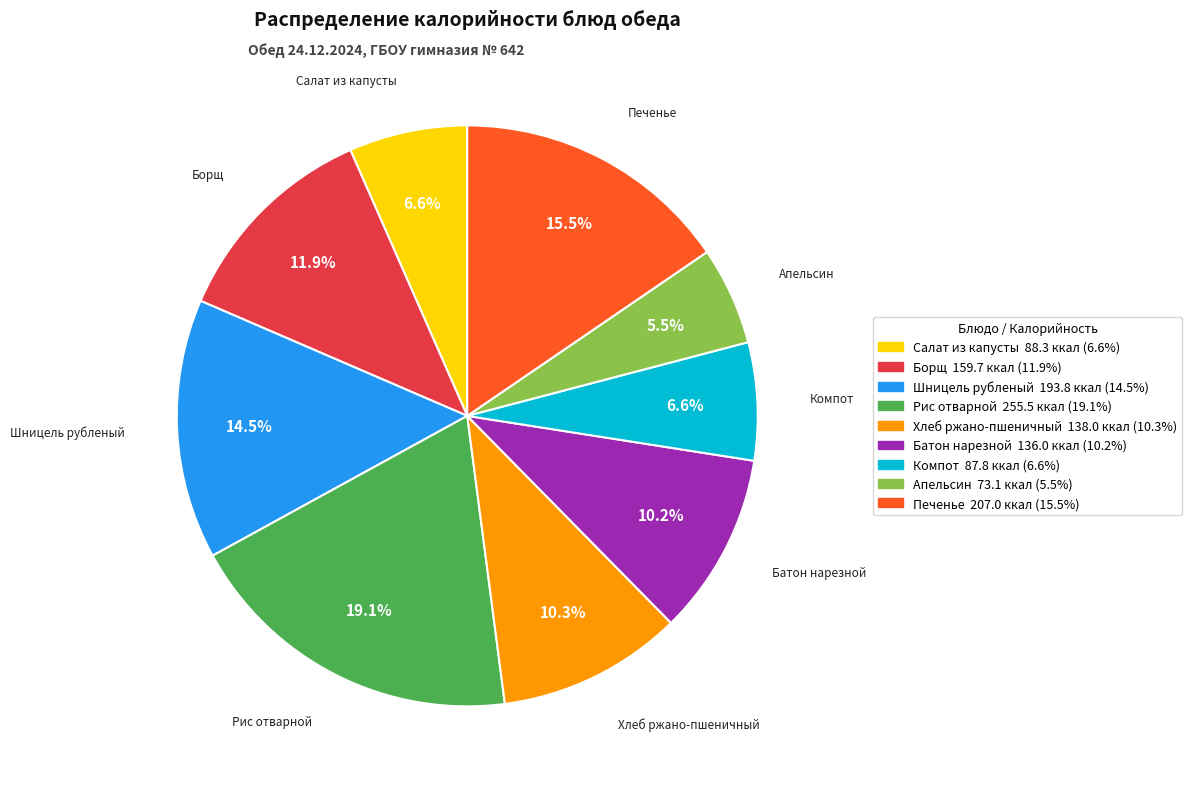

Does Апельсин represent more than half of the total?

No